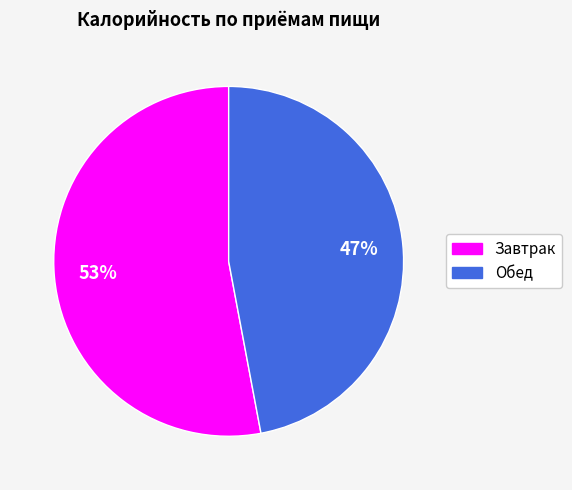

How many slices are in this pie chart?

2